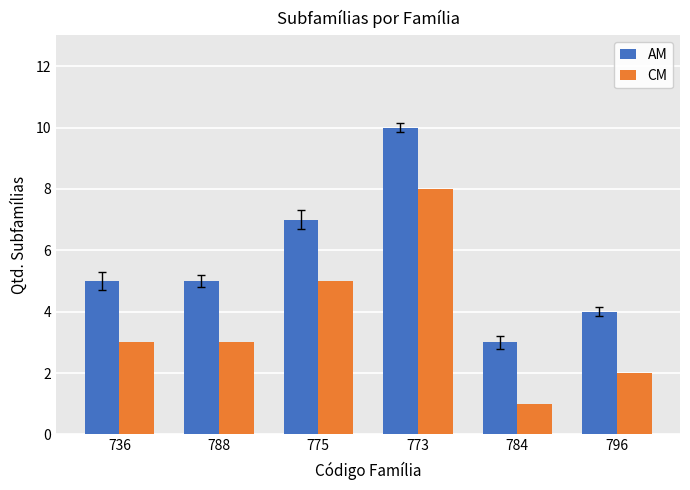

What is the difference between the maximum and minimum values in the CM series?

7